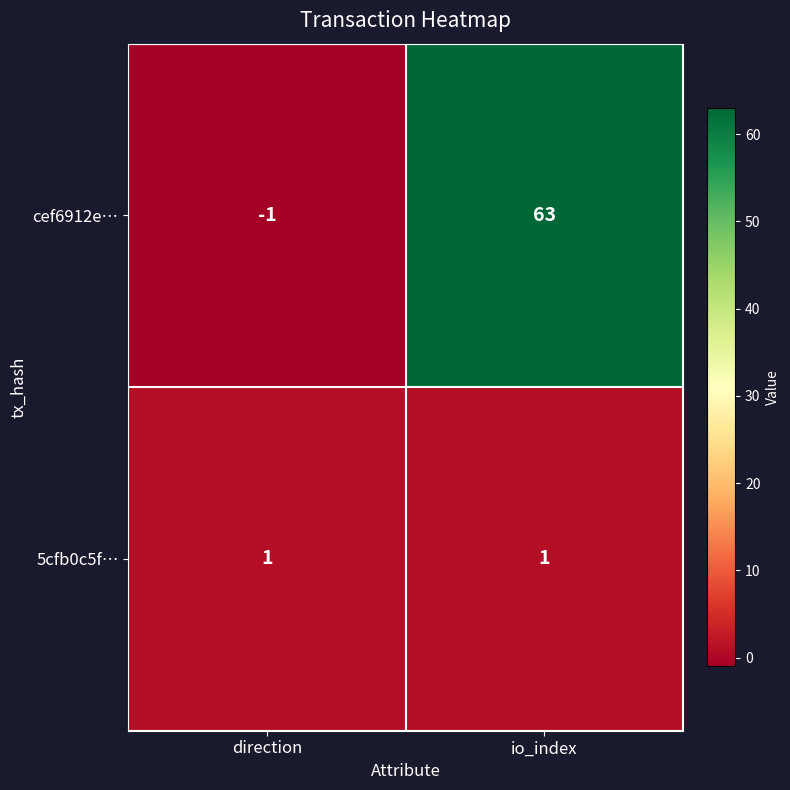

What is the approximate value of cef6912e… at io_index?

63